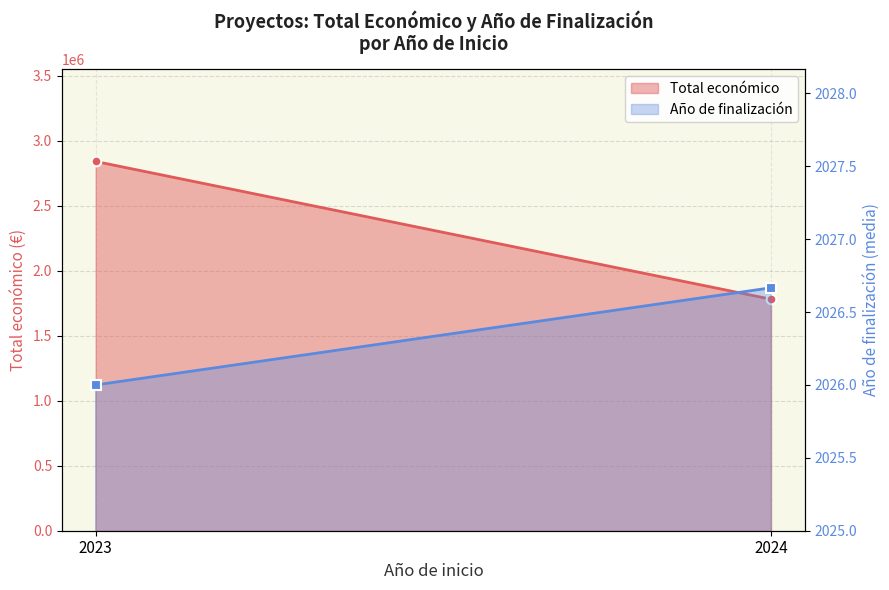

How many Año de finalización values are between 2026 and 2027?

2